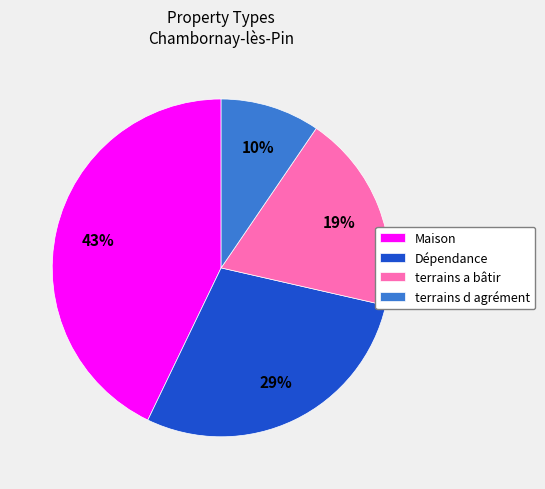

Rank the categories by value from highest to lowest.

Maison, Dépendance, terrains a bâtir, terrains d agrément